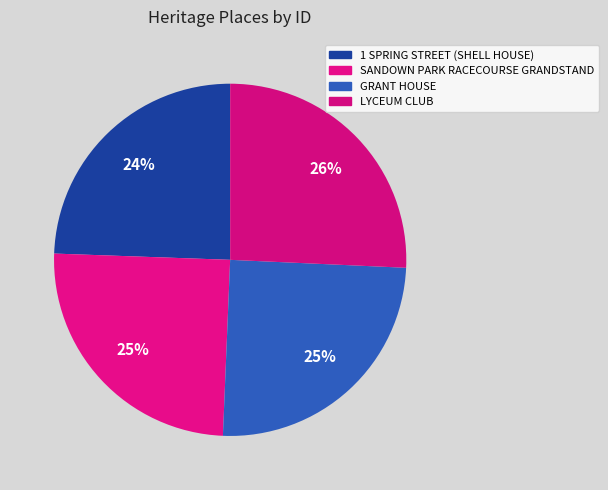

Count the number of slices in the pie.

4